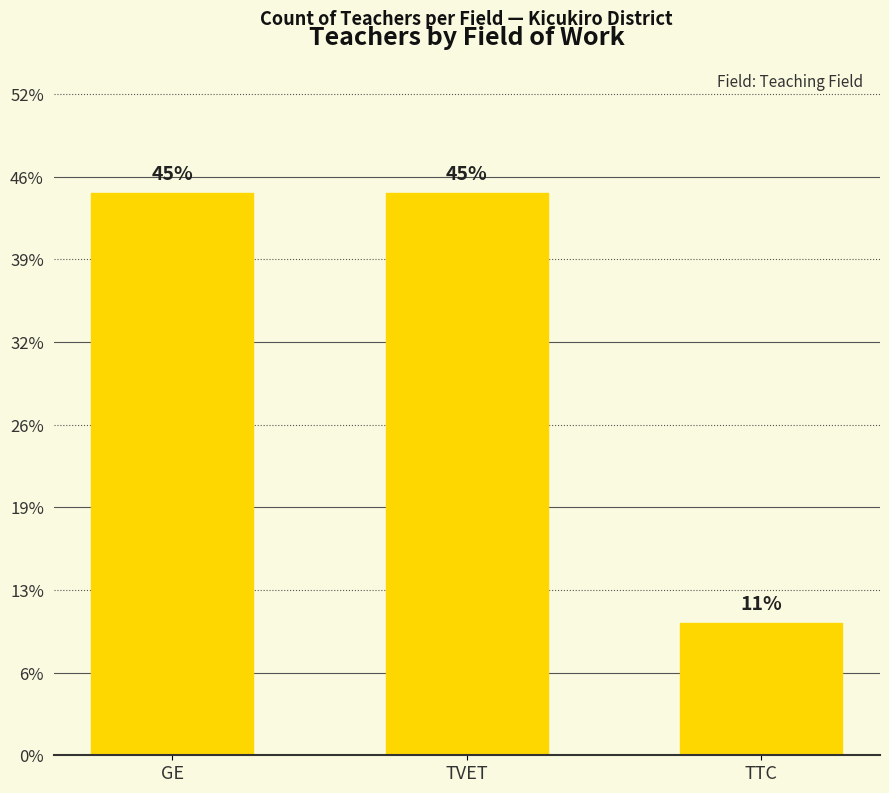

Does the chart contain any negative values?

No